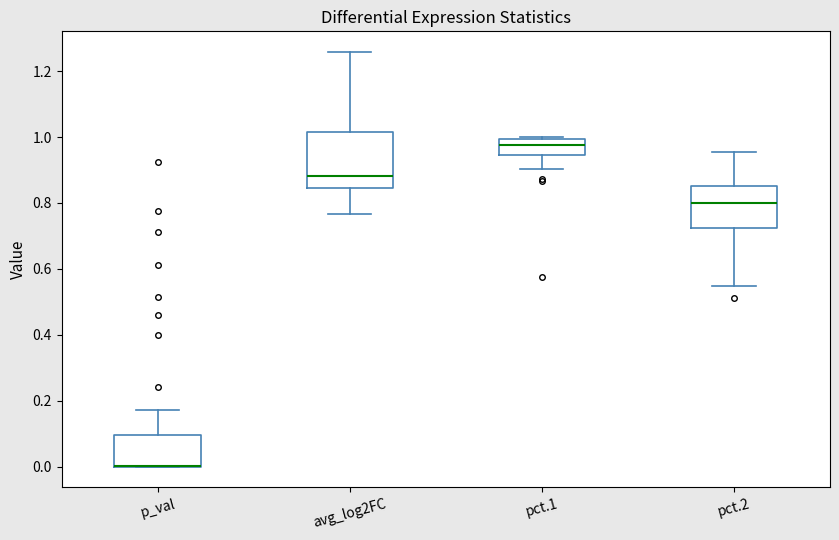

Reading left to right, transcribe this box plot: for each box, give where its median line is, the range the box spans, and where its two whiskers end, as read against the y-axis. The values are not printed on the chart, so give them approximately, as read against the axis.

p_val: median 0.00 (drawn on the box's lower edge), box 0.00 to 0.10, whiskers 0.00 to 0.18
avg_log2FC: median 0.88, box 0.84 to 1.02, whiskers 0.76 to 1.26
pct.1: median 0.98, box 0.94 to 1.00, whiskers 0.90 to 1.00 (just above the box's upper edge)
pct.2: median 0.80, box 0.72 to 0.86, whiskers 0.54 to 0.96